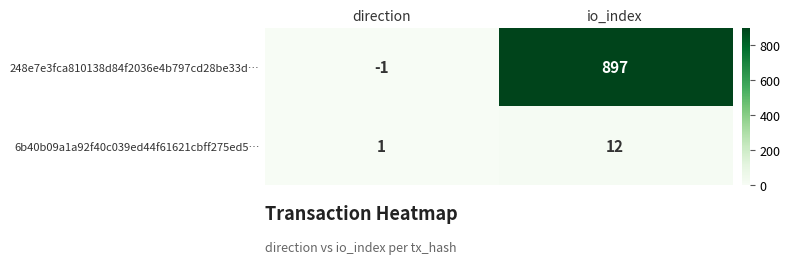

Which category has the highest value across all series?

io_index